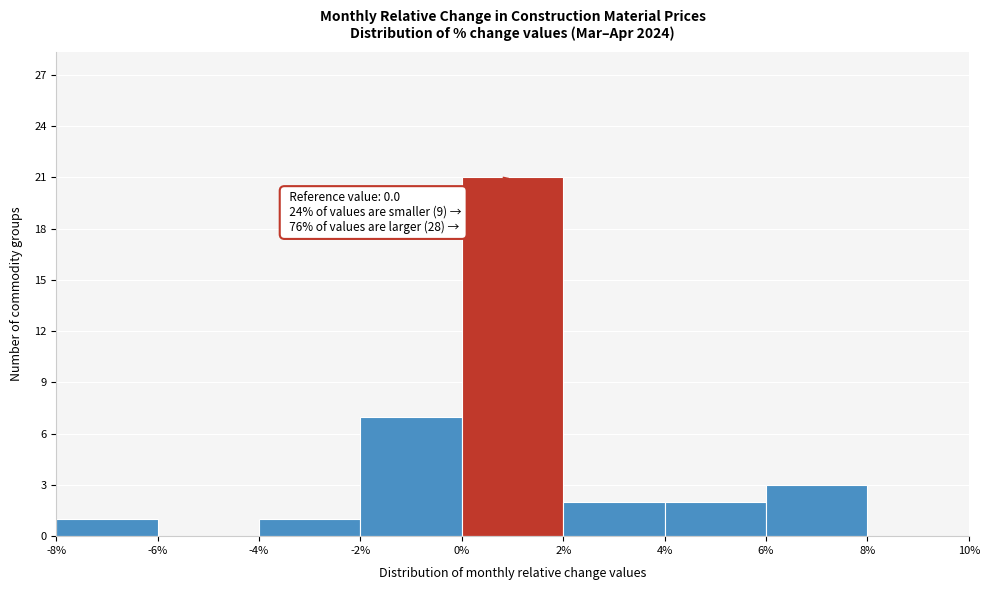

Which range on the x-axis has the tallest bar?

0% to 2%